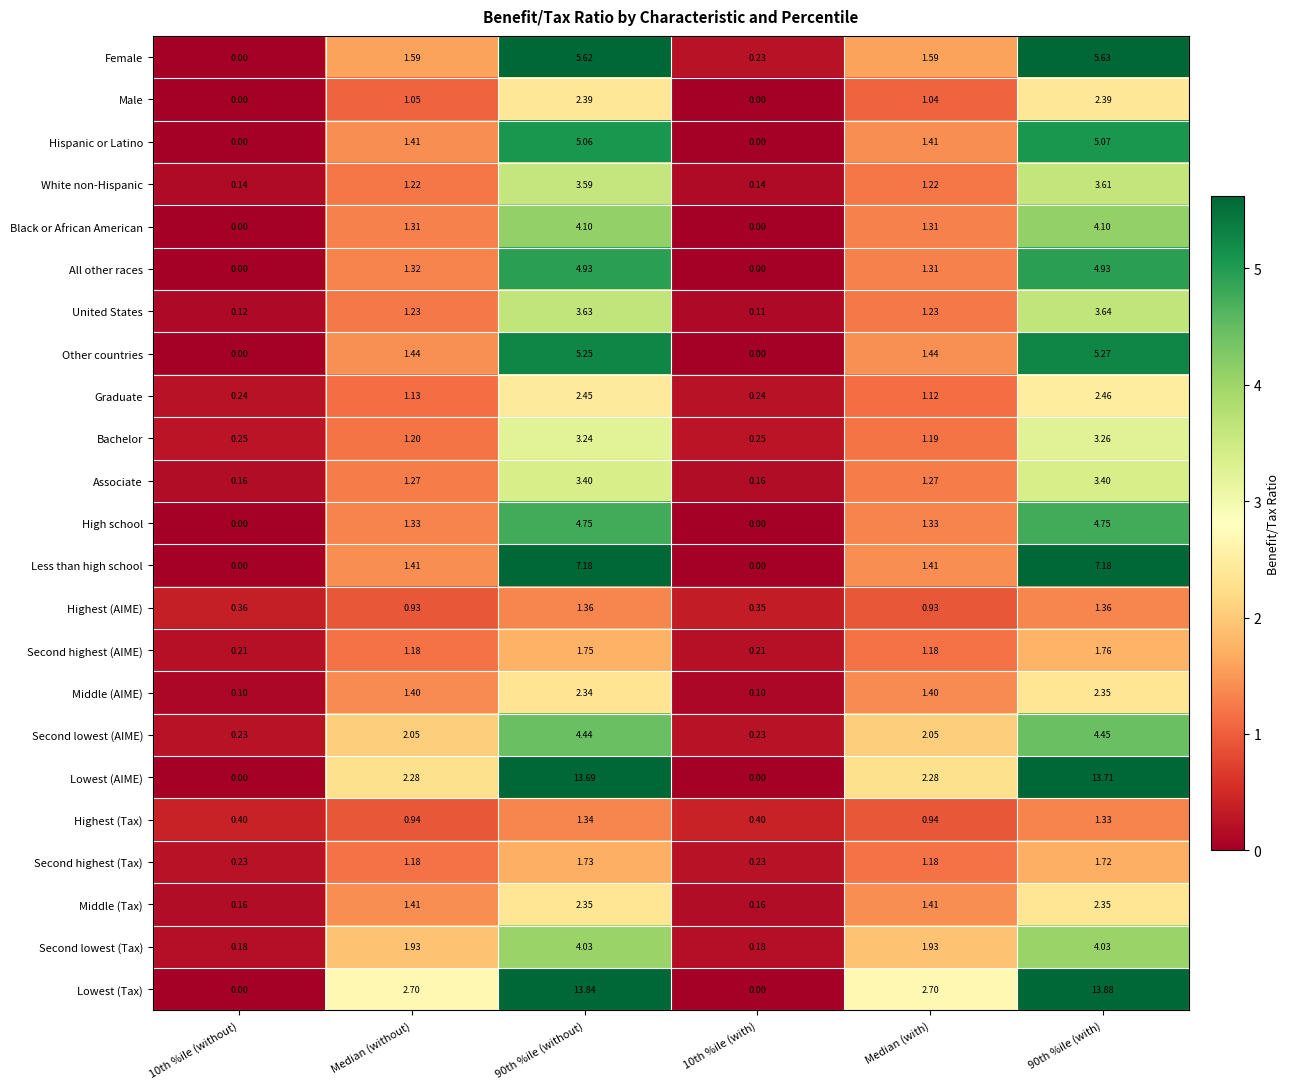

Which label corresponds to the largest value in the chart?

90th %ile (with)